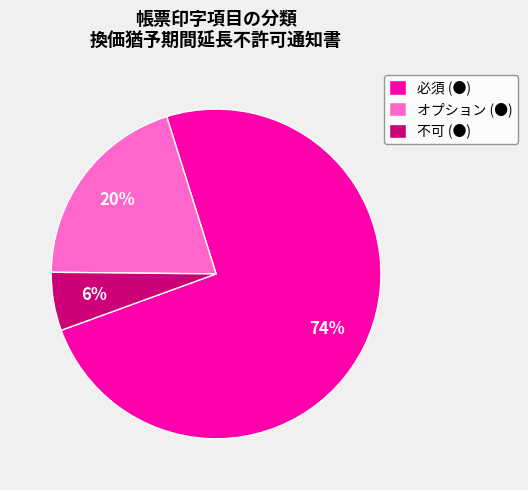

Which category has the biggest portion of the pie?

必須 (●)